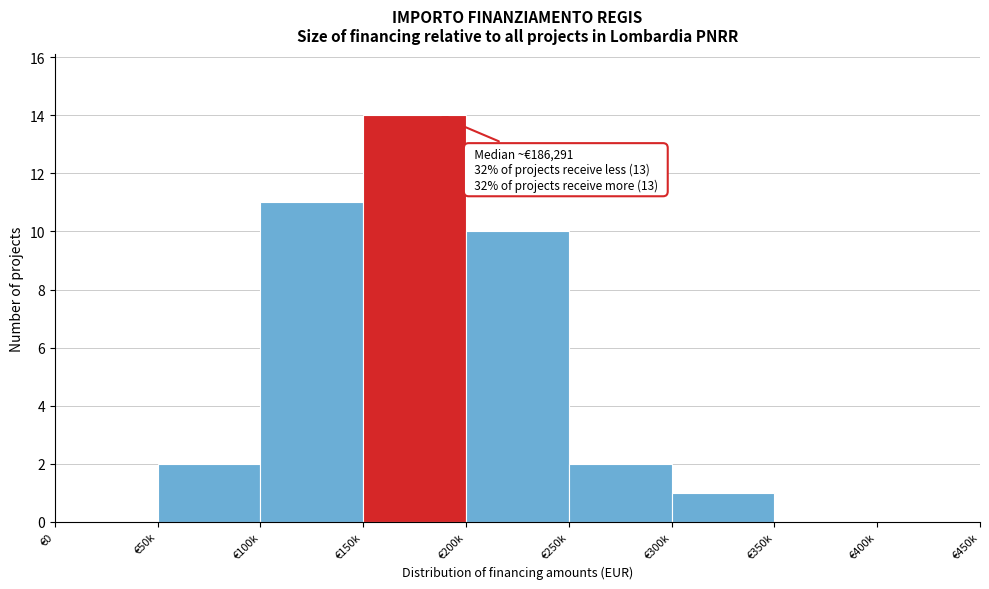

Reading left to right, what are all the values shown in this chart?

€0=0	€50k=2	€100k=11	€150k=14	€200k=10	€250k=2	€300k=1	€350k=0	€400k=0